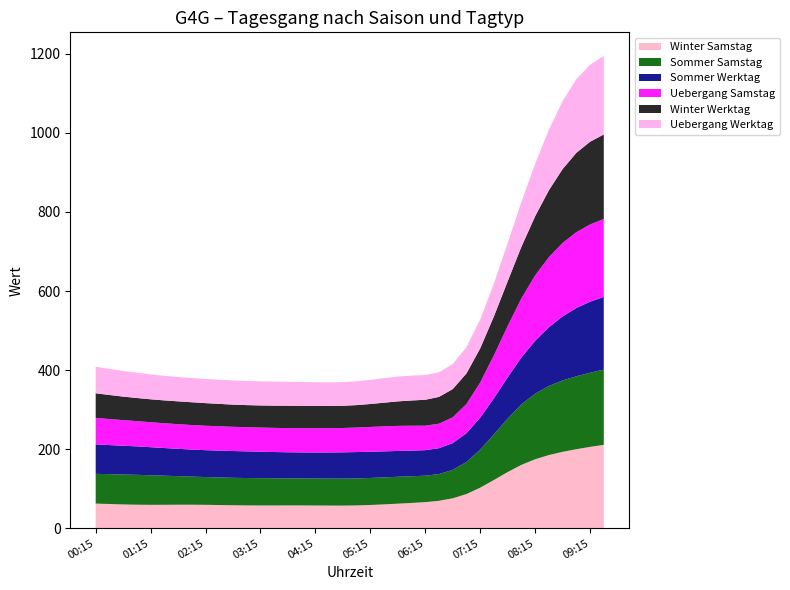

Reading left to right, extract all data points from this chart.

Winter Samstag: 00:15=62.2	00:30=61.2	00:45=60.1	01:00=59.4	01:15=59.1	01:30=59.2	01:45=59.4	02:00=59.4	02:15=59.1	02:30=58.6	02:45=58.0	03:00=57.6	03:15=57.5	03:30=57.5	03:45=57.6	04:00=57.6	04:15=57.4	04:30=57.2	04:45=57.1	05:00=57.6	05:15=58.7	05:30=60.2	05:45=62.0	06:00=63.9	06:15=65.9	06:30=69.3	06:45=75.6	07:00=86.4	07:15=102.5	07:30=121.9	07:45=142.0	08:00=160.2	08:15=174.4	08:30=185.0	08:45=193.2	09:00=199.8	09:15=205.7	09:30=210.9
Sommer Samstag: 00:15=75.3	00:30=75.5	00:45=75.7	01:00=75.6	01:15=74.8	01:30=73.6	01:45=72.3	02:00=71.1	02:15=70.3	02:30=69.8	02:45=69.5	03:00=69.3	03:15=69.0	03:30=68.8	03:45=68.6	04:00=68.4	04:15=68.3	04:30=68.3	04:45=68.3	05:00=68.4	05:15=68.4	05:30=68.3	05:45=68.1	06:00=67.5	06:15=66.9	06:30=67.7	06:45=71.8	07:00=81.0	07:15=96.3	07:30=115.4	07:45=135.3	08:00=153.0	08:15=165.9	08:30=174.7	08:45=180.5	09:00=184.5	09:15=187.6	09:30=190.3
Sommer Werktag: 00:15=74.5	00:30=73.6	00:45=72.8	01:00=72.0	01:15=71.0	01:30=70.0	01:45=69.1	02:00=68.4	02:15=68.0	02:30=67.9	02:45=67.7	03:00=67.5	03:15=67.0	03:30=66.4	03:45=65.9	04:00=65.7	04:15=65.8	04:30=66.1	04:45=66.5	05:00=66.6	05:15=66.4	05:30=65.9	05:45=65.3	06:00=64.8	06:15=64.6	06:30=65.4	06:45=67.9	07:00=72.9	07:15=80.9	07:30=91.6	07:45=104.4	08:00=118.8	08:15=133.9	08:30=148.8	08:45=162.2	09:00=172.8	09:15=179.8	09:30=183.9
Uebergang Samstag: 00:15=67.2	00:30=65.9	00:45=64.8	01:00=63.9	01:15=63.2	01:30=62.7	01:45=62.4	02:00=62.1	02:15=61.8	02:30=61.6	02:45=61.3	03:00=61.2	03:15=61.1	03:30=61.1	03:45=61.1	04:00=61.2	04:15=61.3	04:30=61.4	04:45=61.6	05:00=62.1	05:15=62.7	05:30=63.3	05:45=63.5	06:00=63.0	06:15=61.9	06:30=62.0	06:45=65.2	07:00=73.8	07:15=88.9	07:30=108.6	07:45=129.7	08:00=149.4	08:15=165.2	08:30=177.2	08:45=185.8	09:00=191.7	09:15=195.3	09:30=197.3
Winter Werktag: 00:15=62.1	00:30=60.8	00:45=59.5	01:00=58.5	01:15=58.0	01:30=57.8	01:45=57.7	02:00=57.6	02:15=57.2	02:30=56.6	02:45=56.1	03:00=55.8	03:15=55.9	03:30=56.2	03:45=56.6	04:00=56.7	04:15=56.5	04:30=56.2	04:45=56.2	05:00=56.7	05:15=58.0	05:30=59.8	05:45=61.9	06:00=63.9	06:15=65.6	06:30=67.8	06:45=71.4	07:00=77.4	07:15=86.4	07:30=98.4	07:45=113.2	08:00=130.5	08:15=149.7	08:30=169.1	08:45=186.8	09:00=200.7	09:15=209.3	09:30=213.7
Uebergang Werktag: 00:15=67.2	00:30=66.1	00:45=64.9	01:00=63.9	01:15=63.0	01:30=62.2	01:45=61.6	02:00=61.2	02:15=61.1	02:30=61.1	02:45=61.2	03:00=61.2	03:15=61.1	03:30=60.9	03:45=60.6	04:00=60.3	04:15=60.0	04:30=59.8	04:45=59.9	05:00=60.3	05:15=61.1	05:30=62.1	05:45=62.8	06:00=63.0	06:15=62.5	06:30=62.2	06:45=63.2	07:00=66.6	07:15=73.2	07:30=83.3	07:45=96.7	08:00=113.4	08:15=132.9	08:30=153.2	08:45=171.8	09:00=186.3	09:15=194.8	09:30=198.7